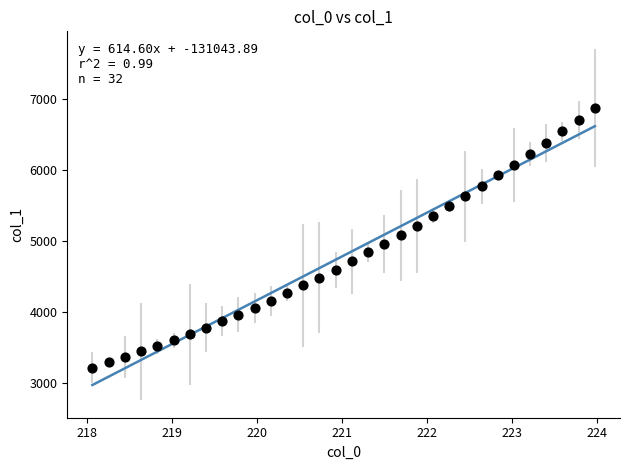

What is the range of X values (max minus min)?

5.9